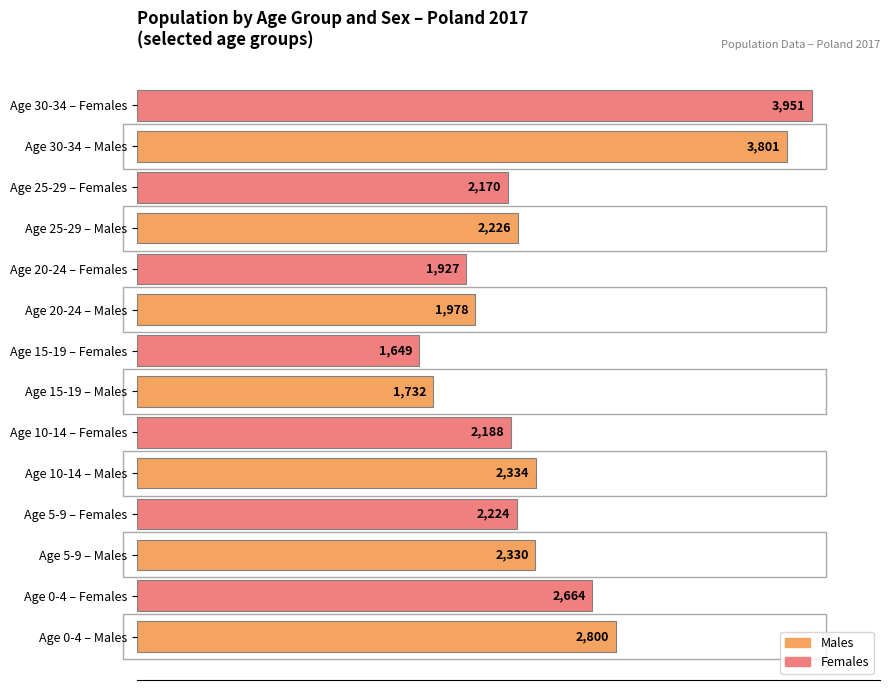

How many groups of bars are there?

7